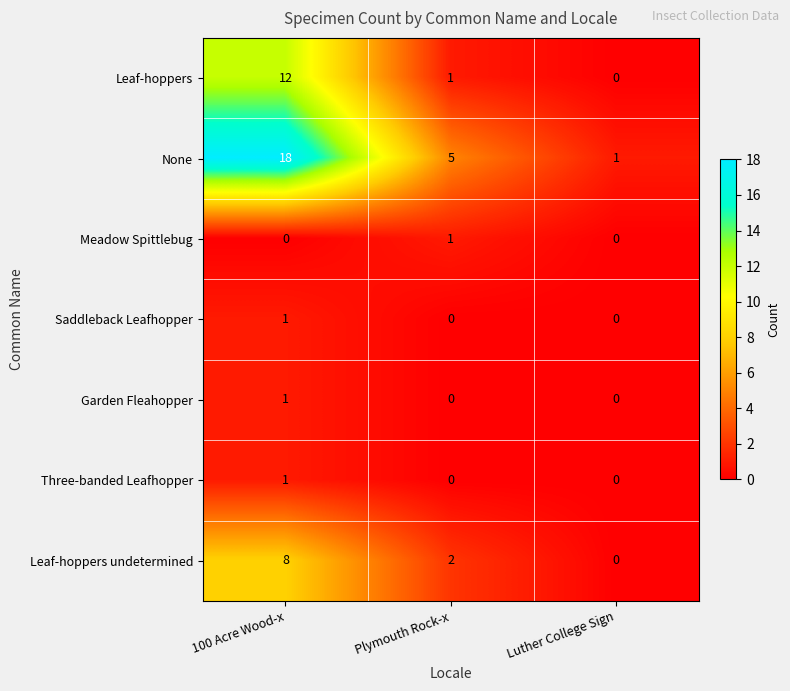

Which series has the largest total across all categories?

None